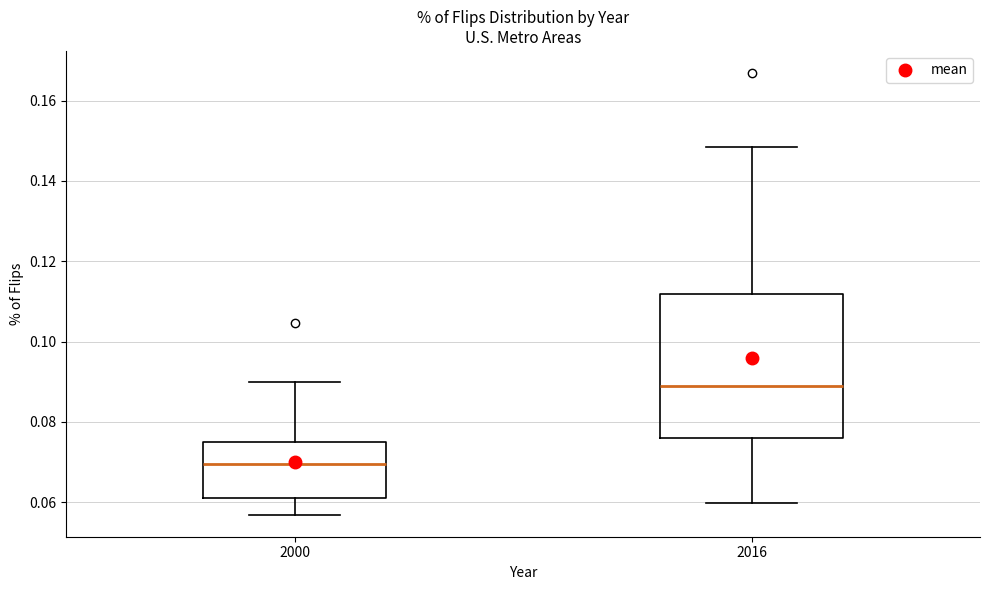

Which box is the tallest, from its lower edge to its upper edge?

2016